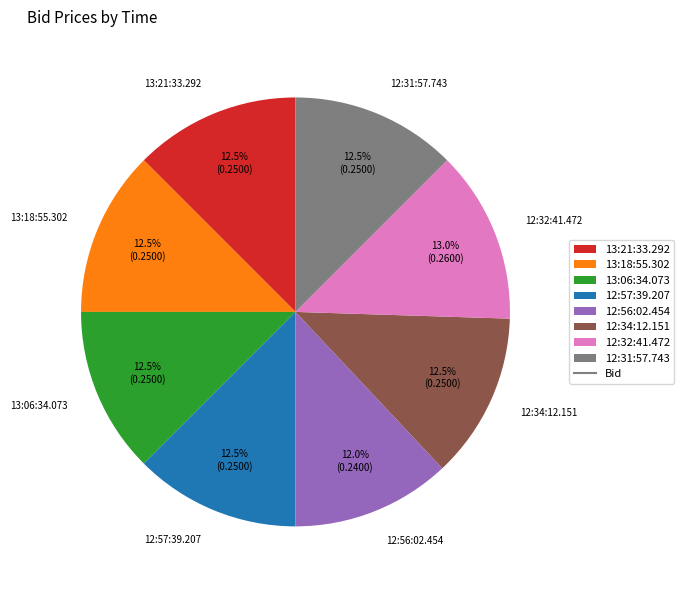

How many segments does this pie chart have?

8